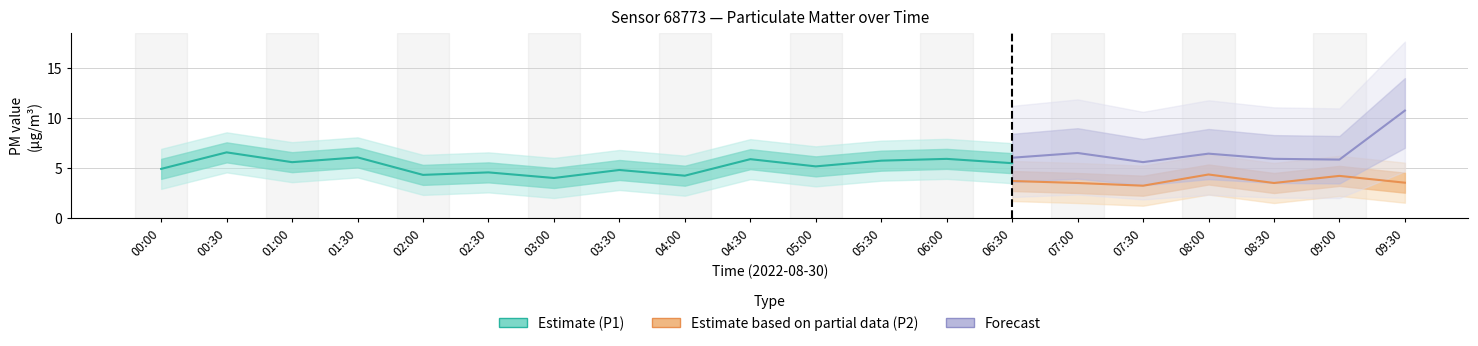

What value does the P1 series have at 04:00?

4.2